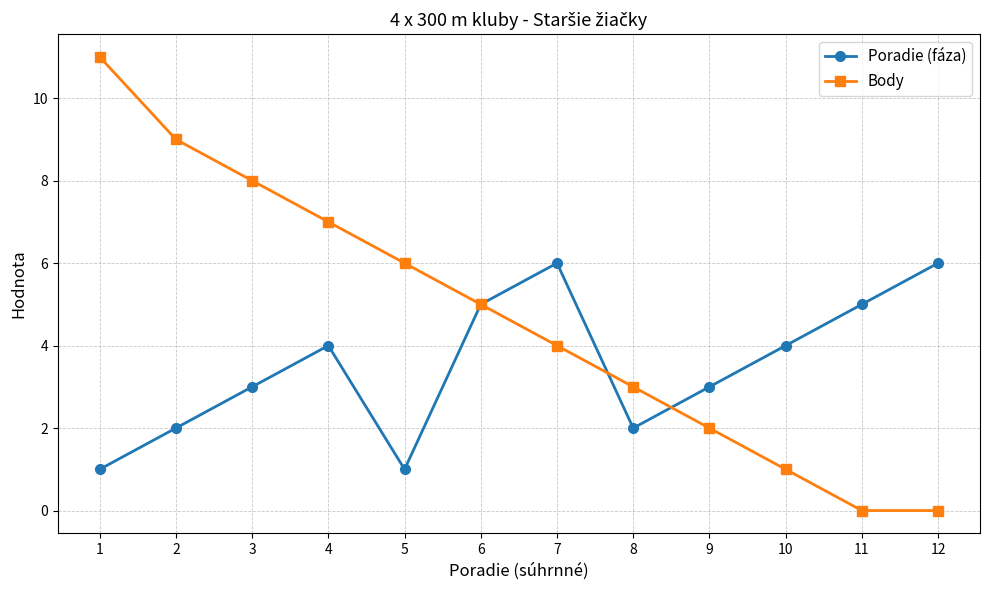

True or false: Body has a value of 3 at 6.

False